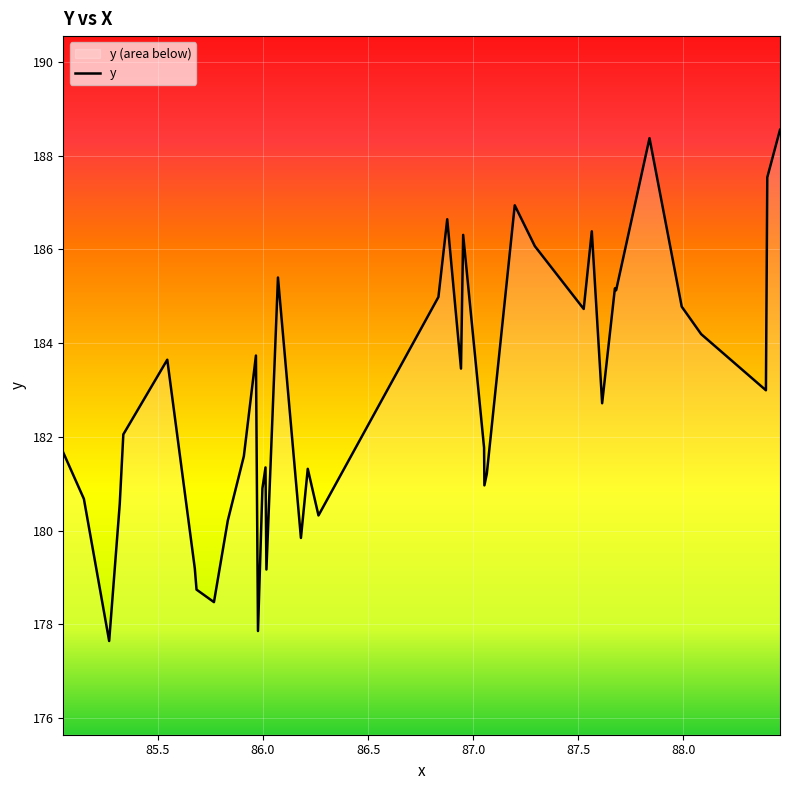

What is the difference between the maximum and minimum values?

10.9